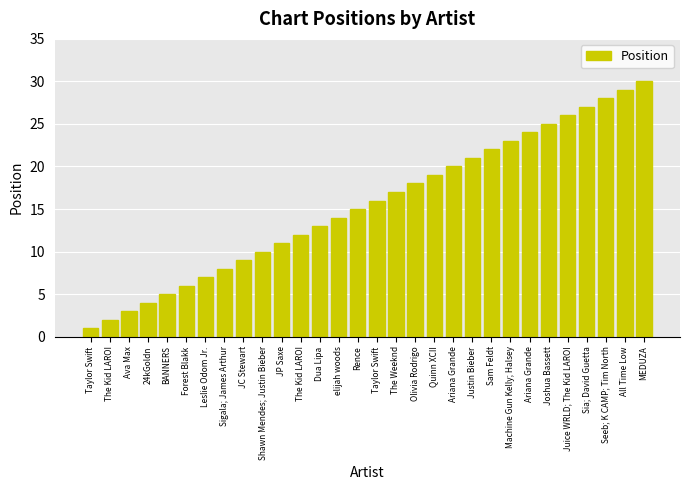

What is the label of the 18th bar from the left?

Olivia Rodrigo